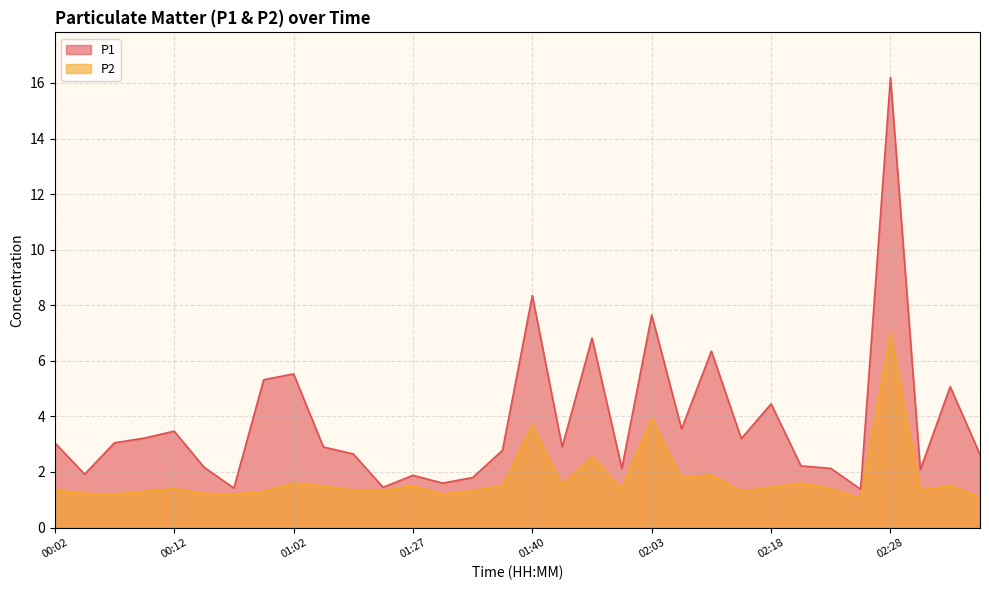

What is the minimum value shown in the chart?

1.1